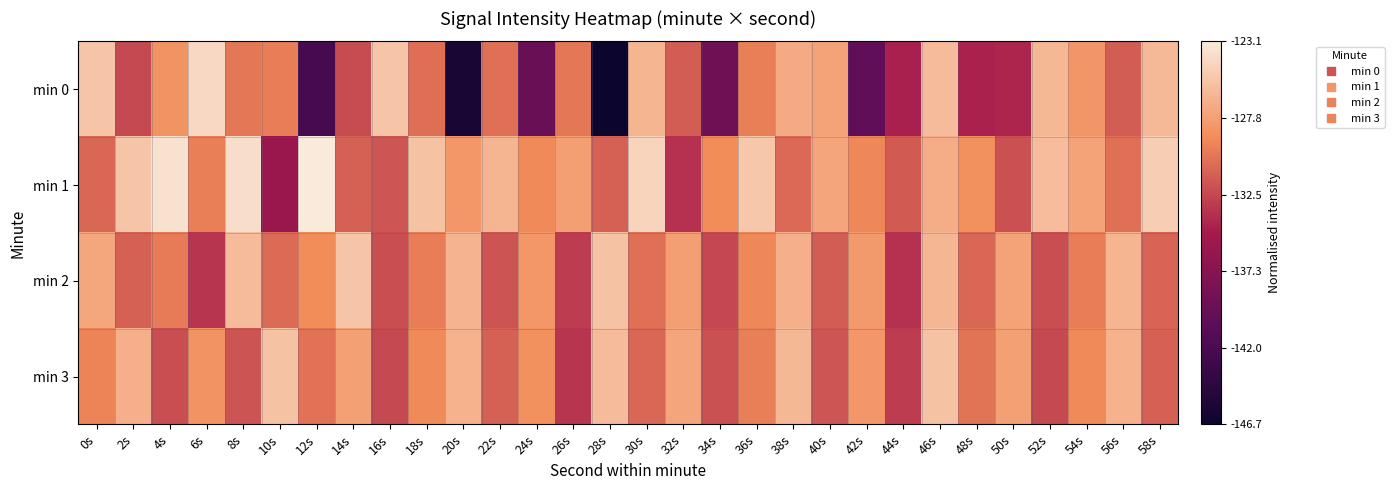

Which series changed the most between 18s and 52s?

min 0